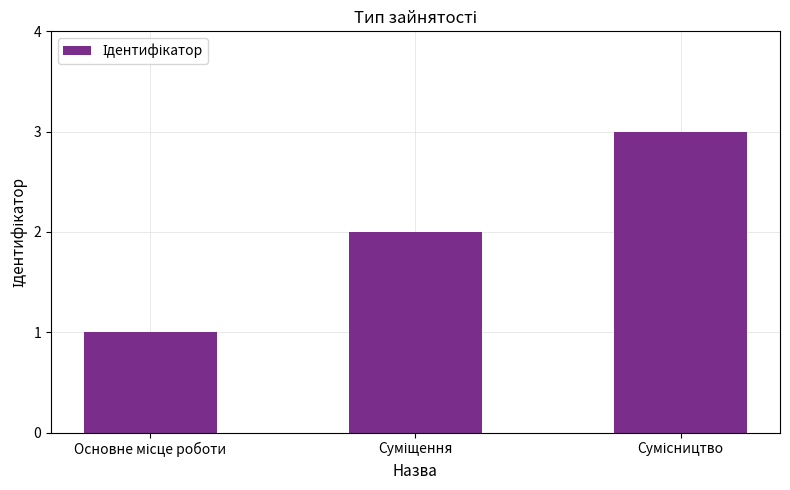

What is the sum of all values?

6